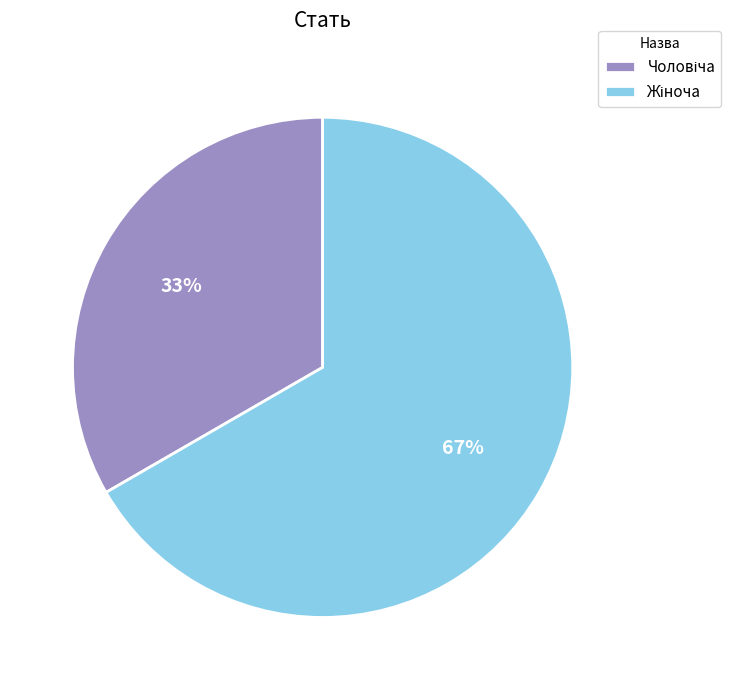

Is there any slice that represents more than half of the pie?

Yes